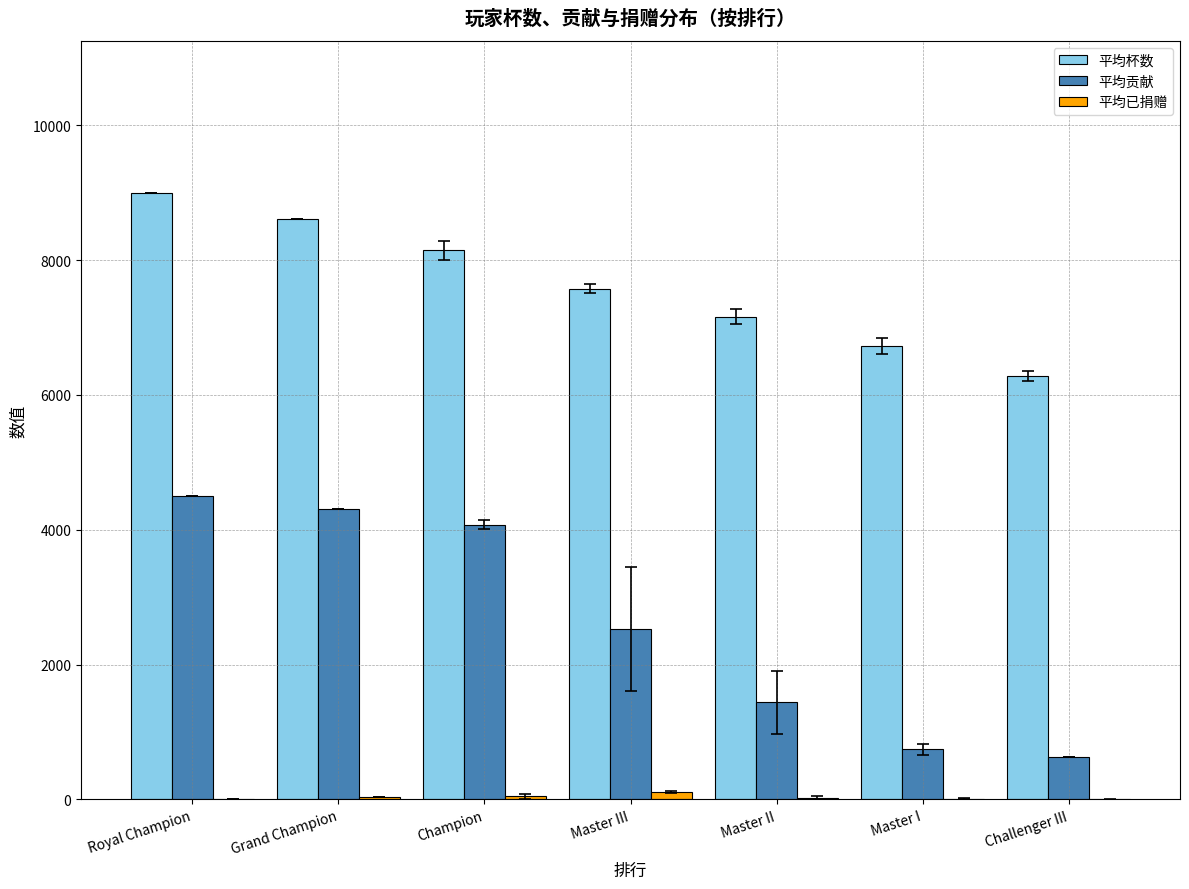

The value of 平均杯数 at Master III is 7577.3. True or false?

True